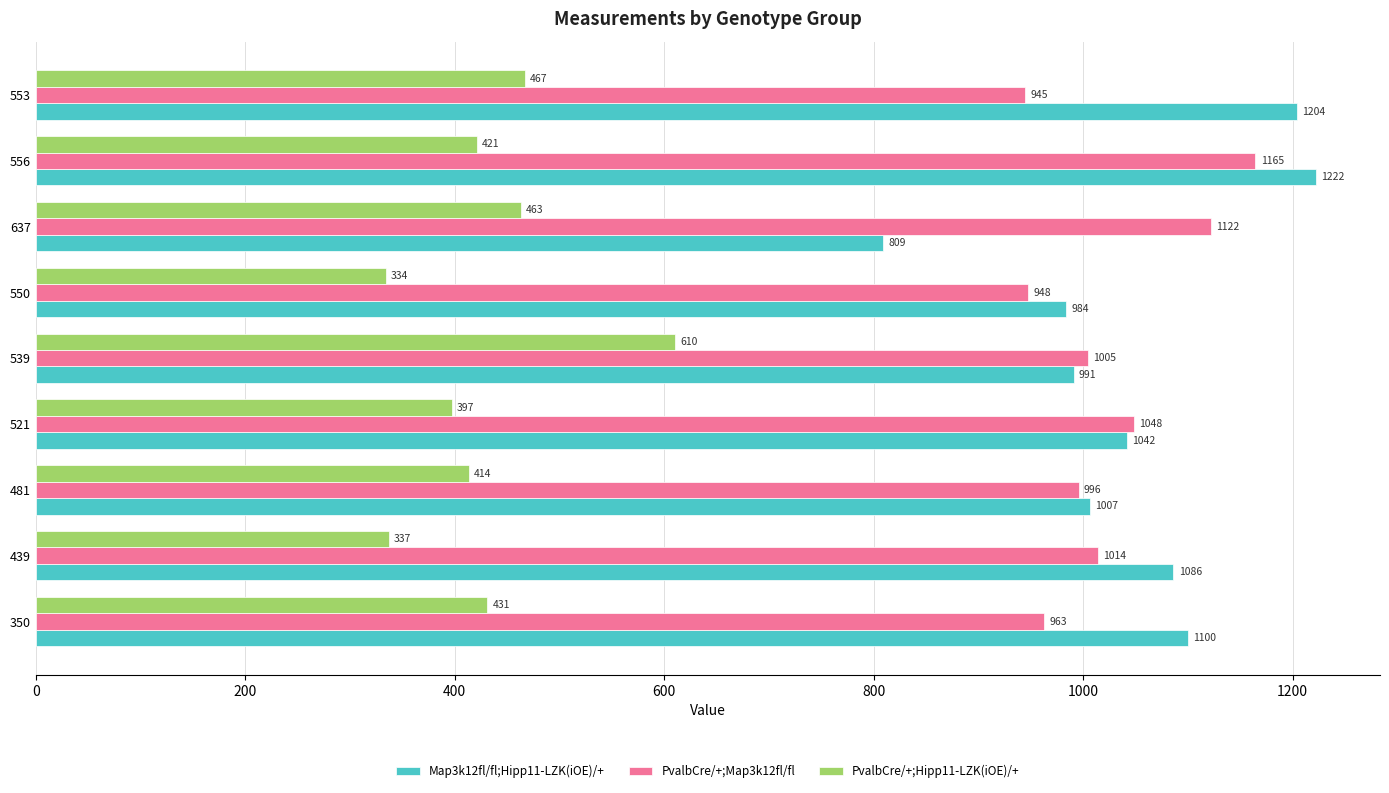

Where is PvalbCre/+;Map3k12fl/fl nearest to the value 1054?

521